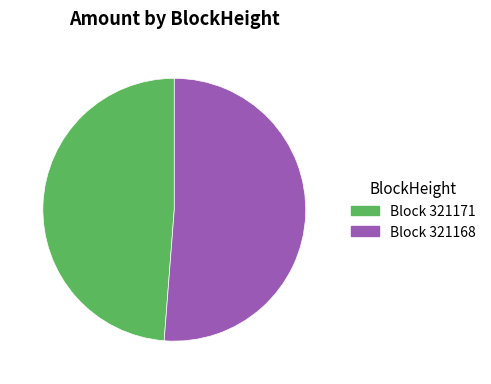

Does any single category account for the majority?

Yes